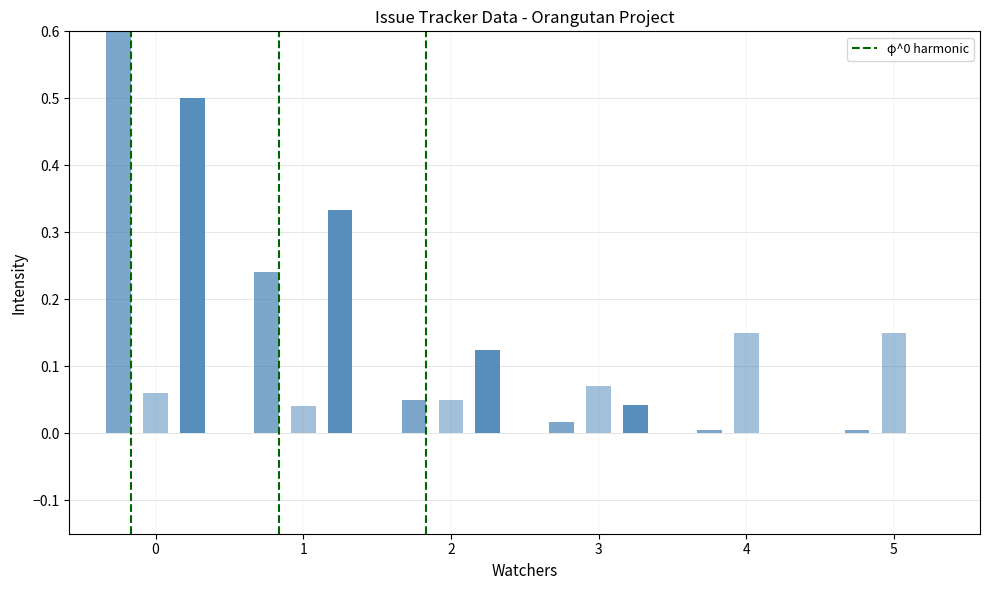

Does the chart contain stacked bars?

No